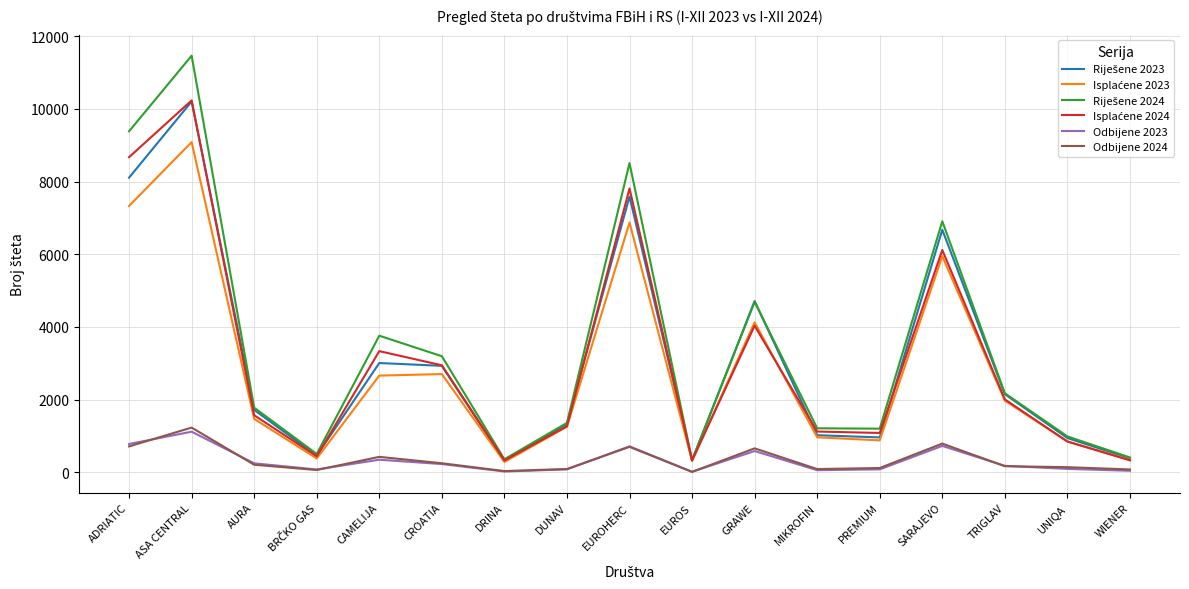

The value of Odbijene 2024 at ADRIATIC is 713. True or false?

True